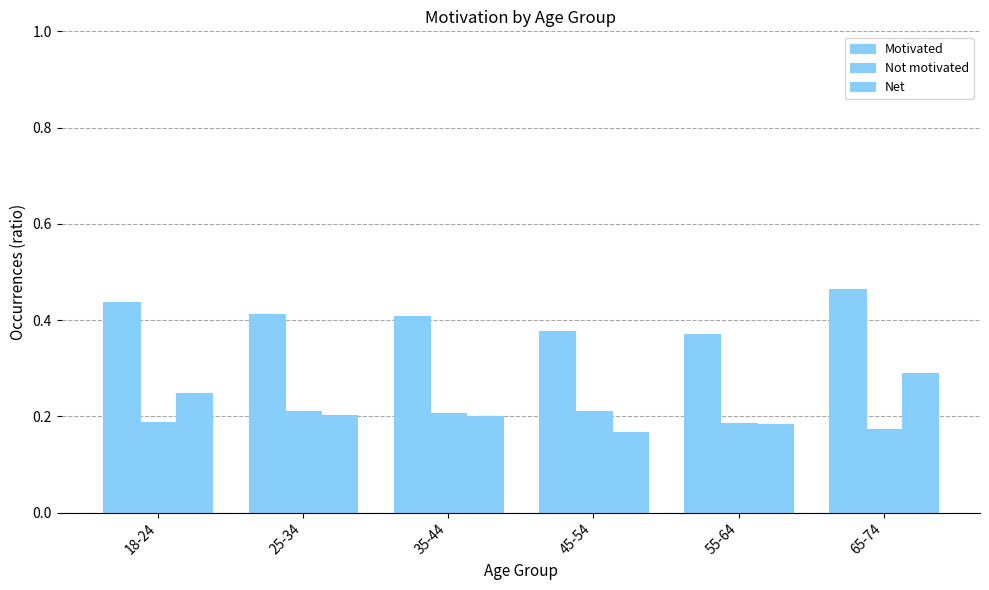

What is the average value of the Not motivated series?

0.2